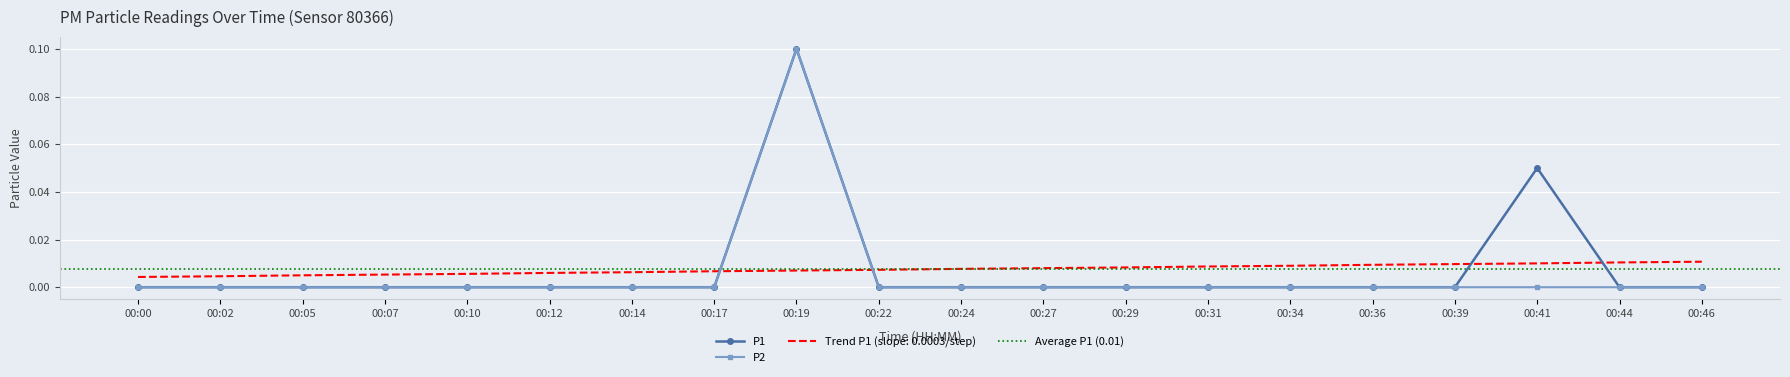

At 00:29, list the series in order from smallest to largest.

P1, P2